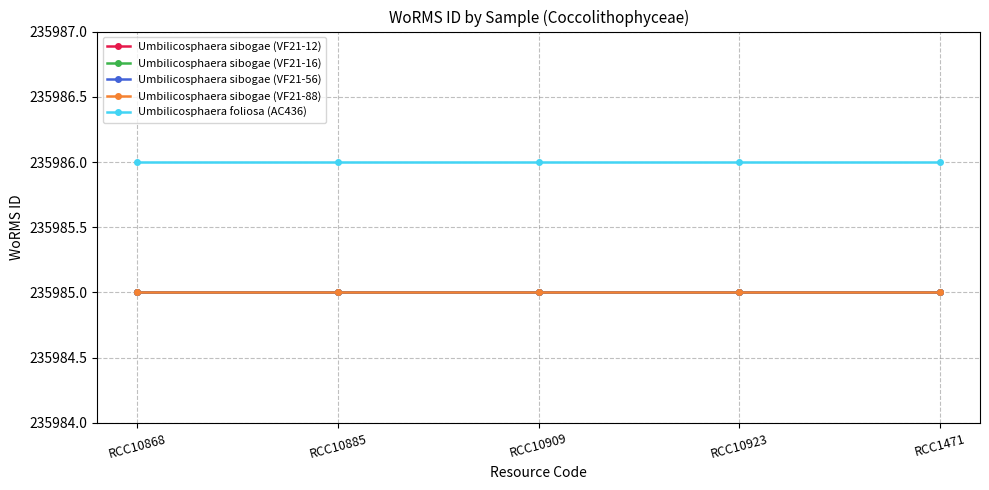

True or false: Umbilicosphaera sibogae (VF21-12) and Umbilicosphaera foliosa (AC436) cross at least once.

False